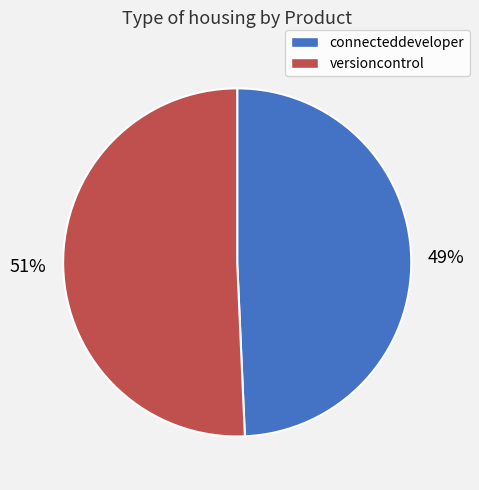

How many slices are in this pie chart?

2